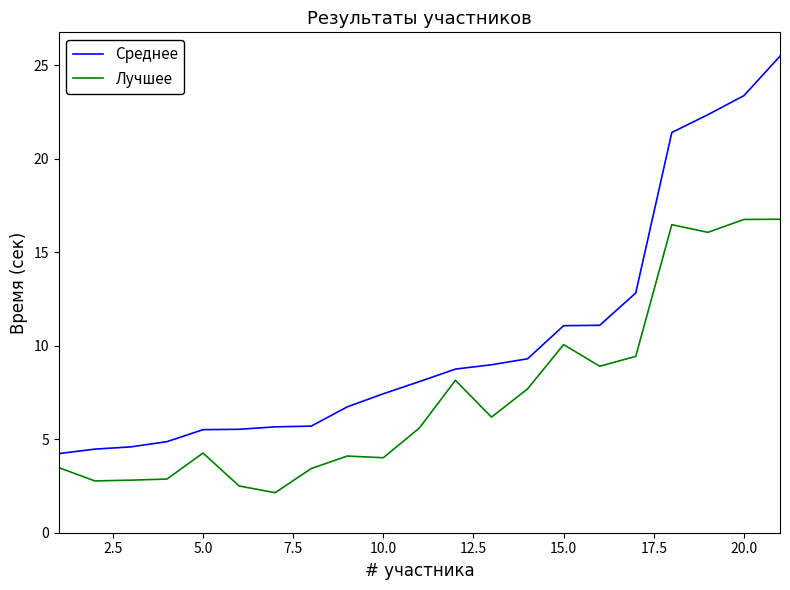

How many lines are shown in the chart?

2